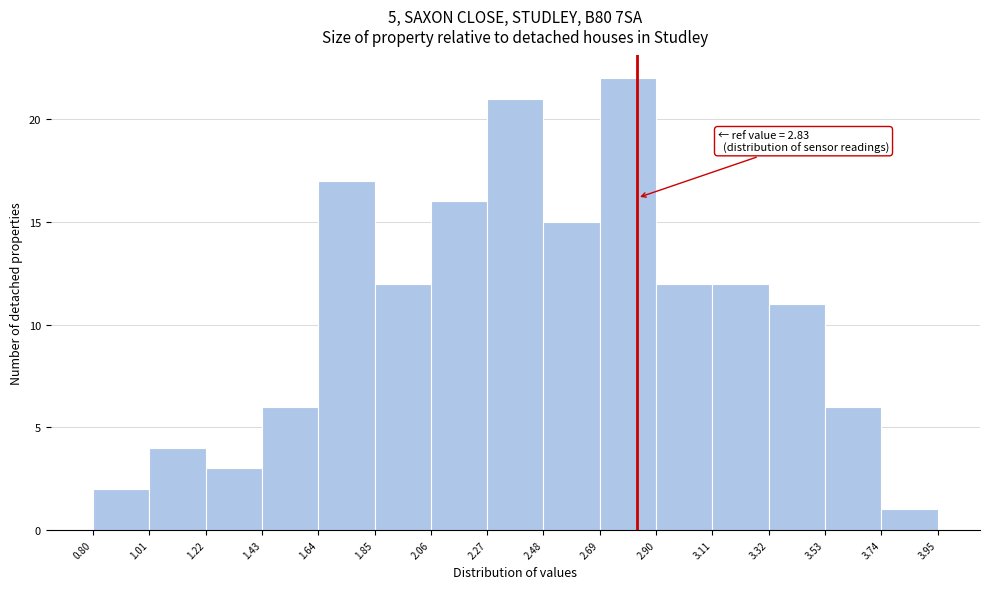

Which range on the x-axis has the tallest bar?

2.69 to 2.90